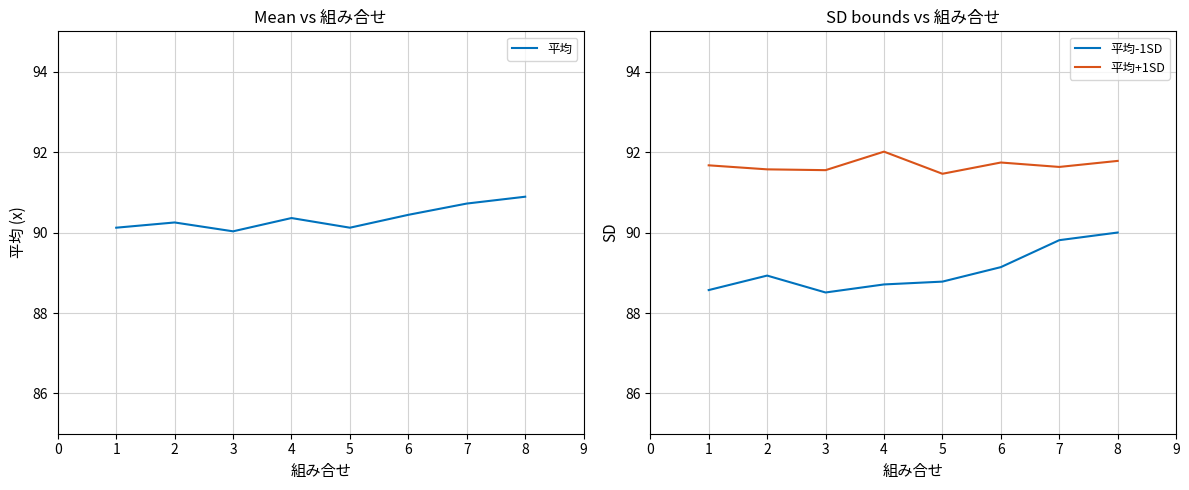

Is the value of 平均-1SD at 6 greater than the value of 平均+1SD at 2?

No